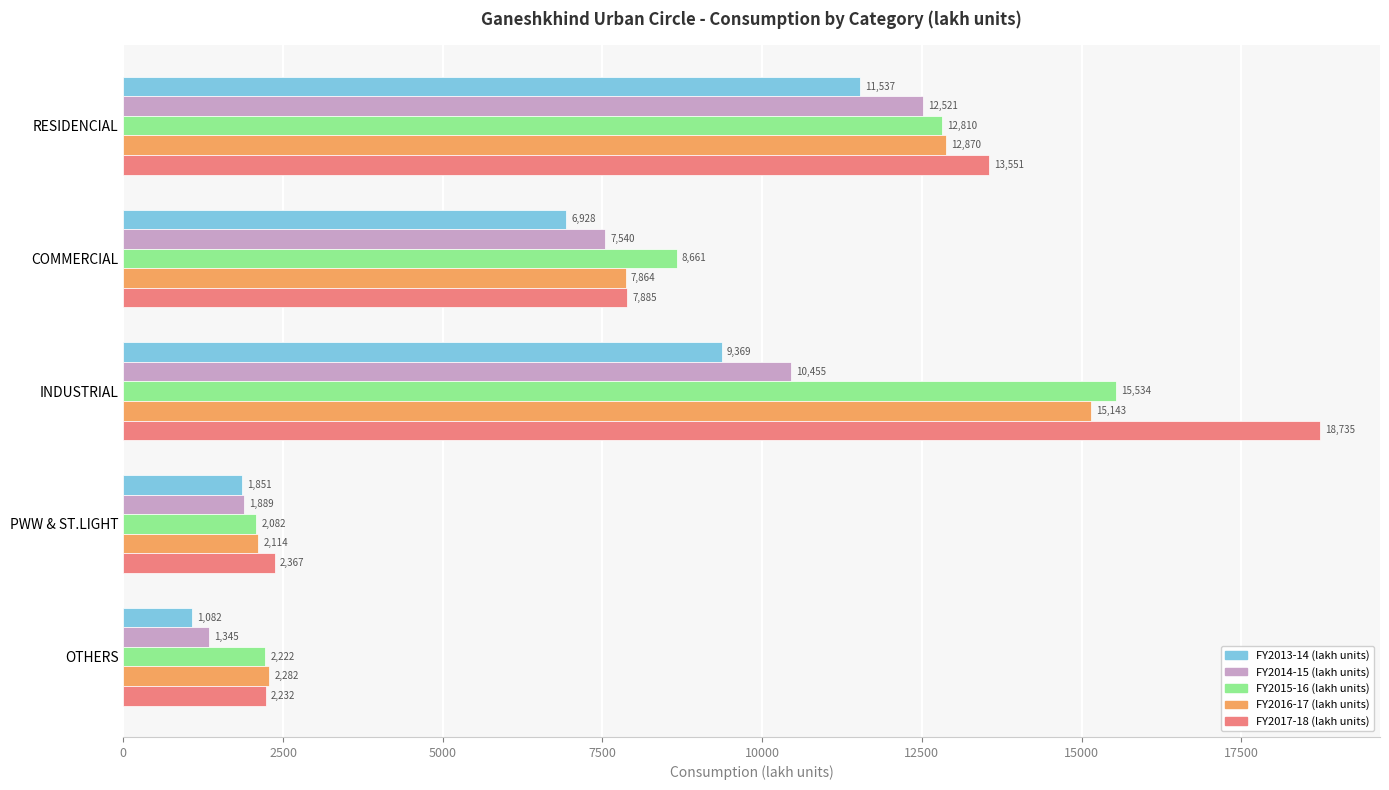

At which label is FY2016-17 (lakh units) closest to 8628?

COMMERCIAL